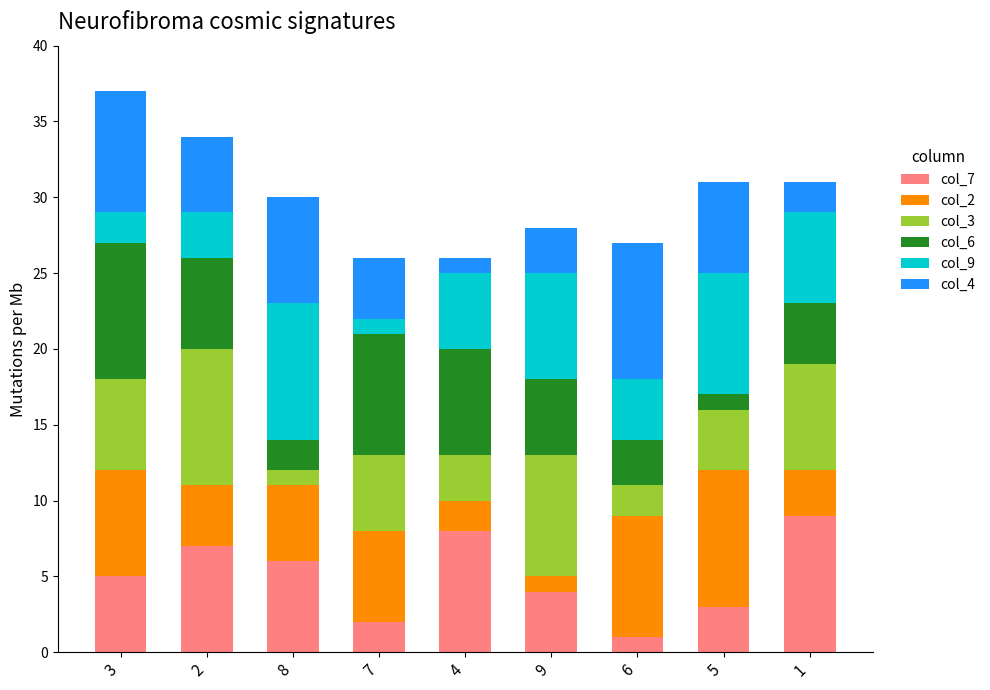

How many data points does each series have?

9